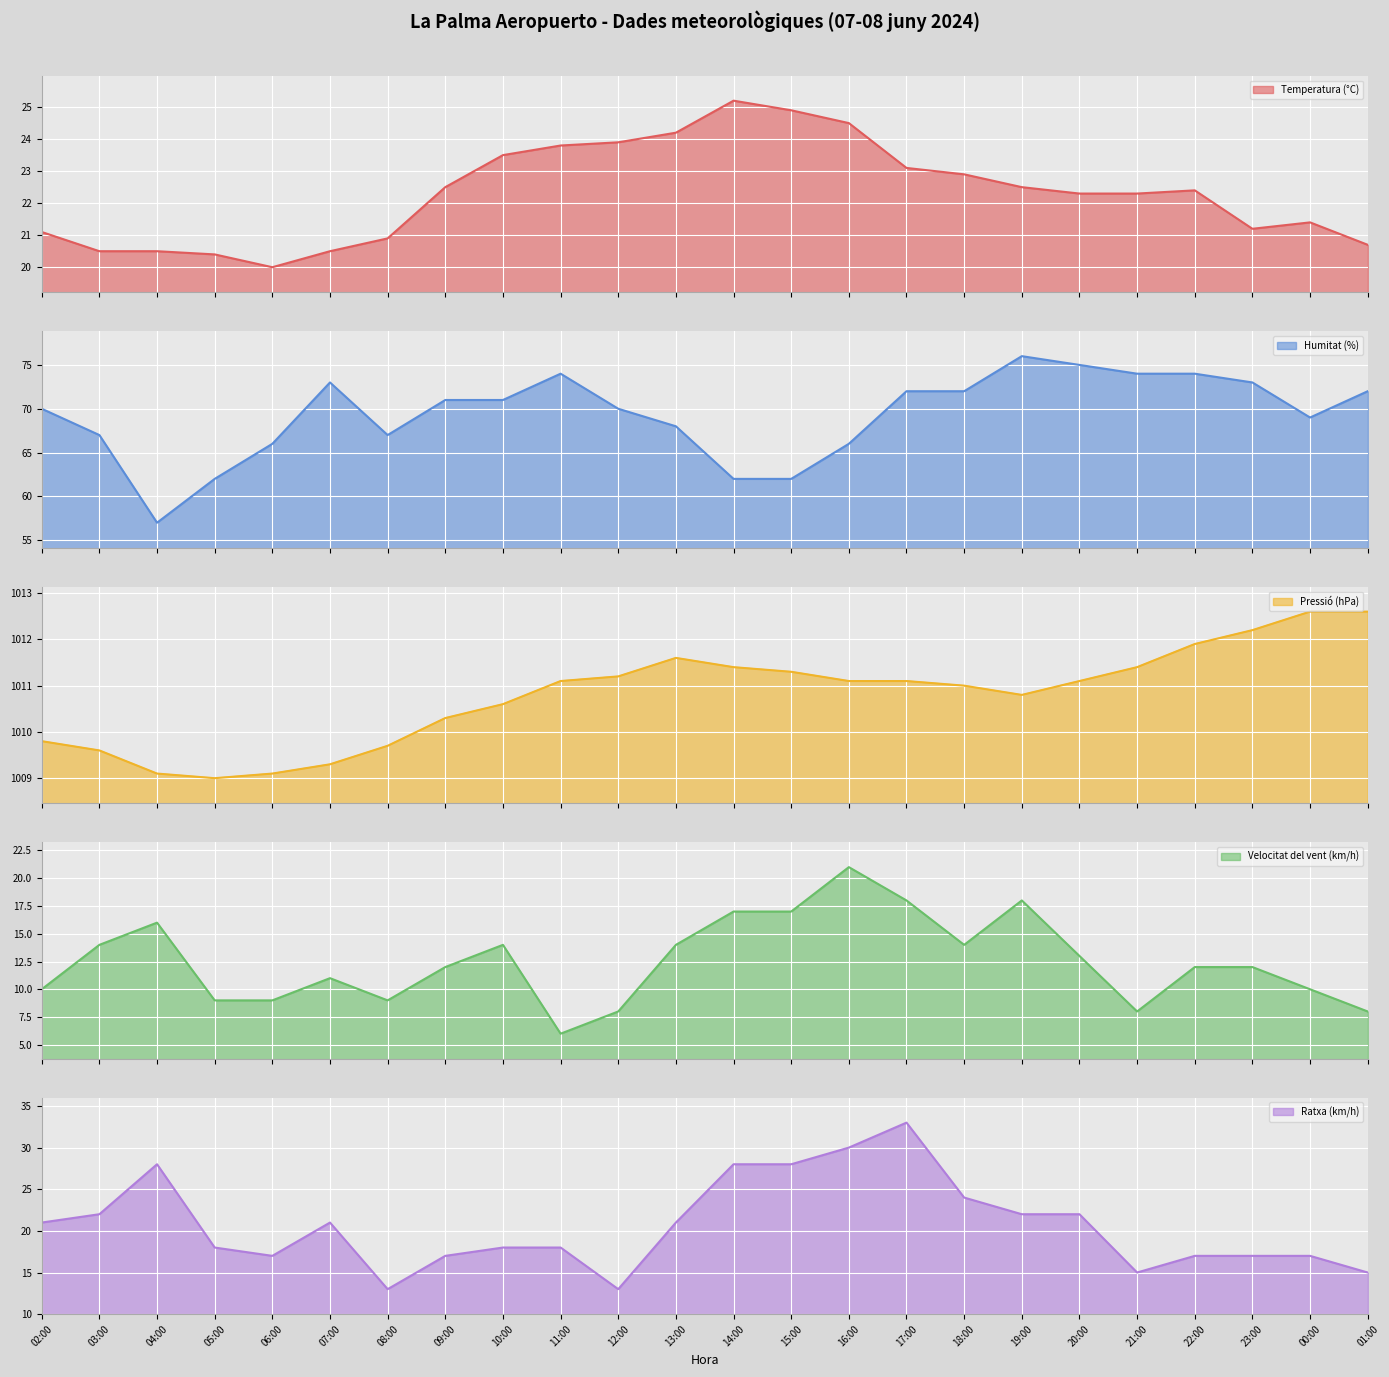

Does the chart display data point markers on the line(s)?

No